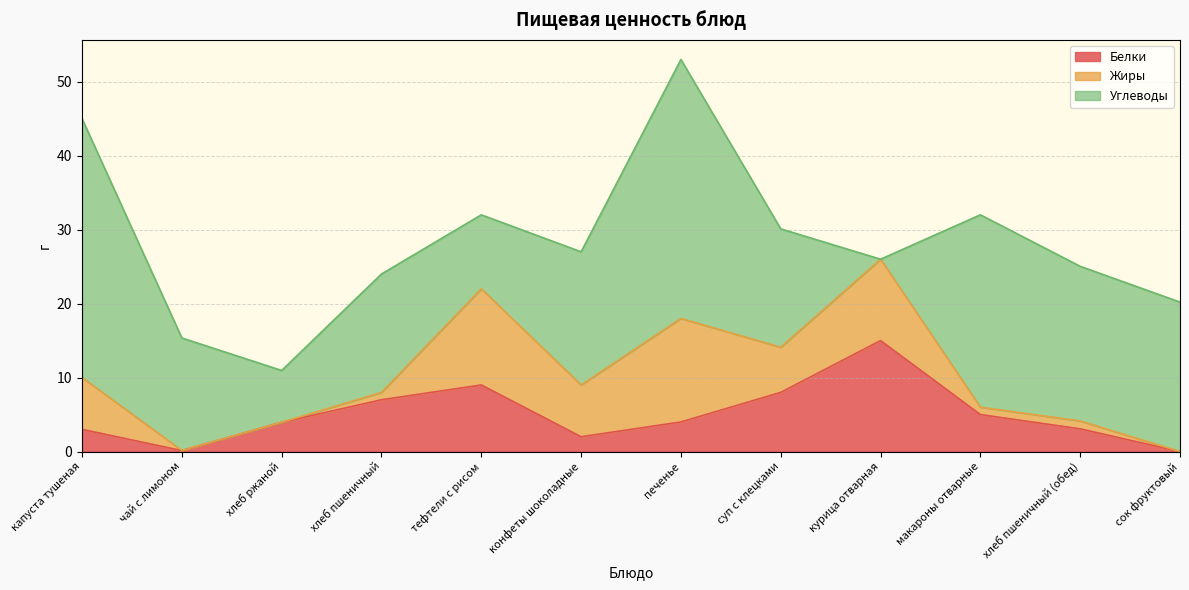

The Белки series shows 4.0 at печенье. True or false?

True